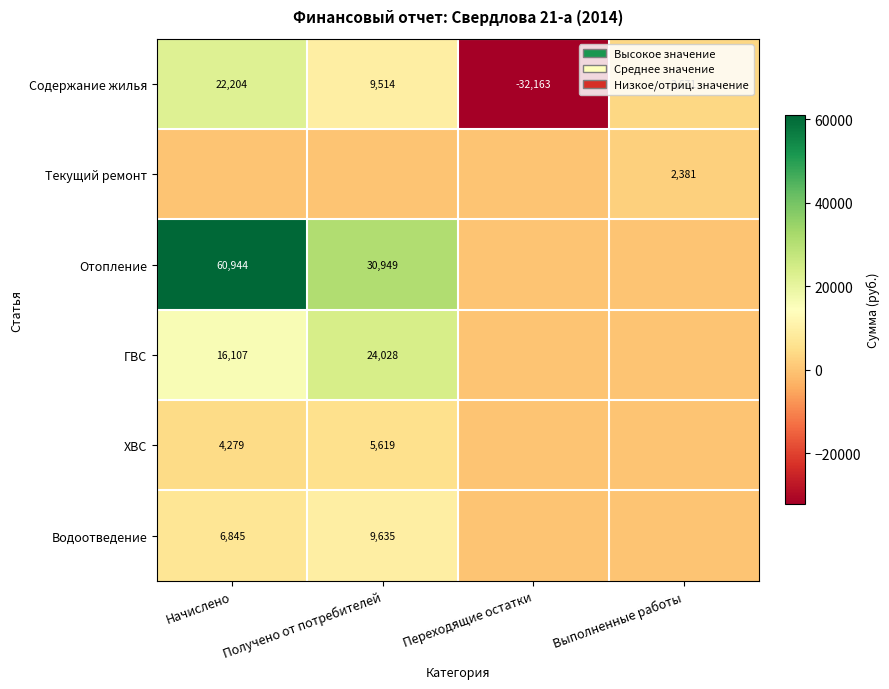

Is the value of Отопление at Начислено greater than the value of Водоотведение at Начислено?

Yes